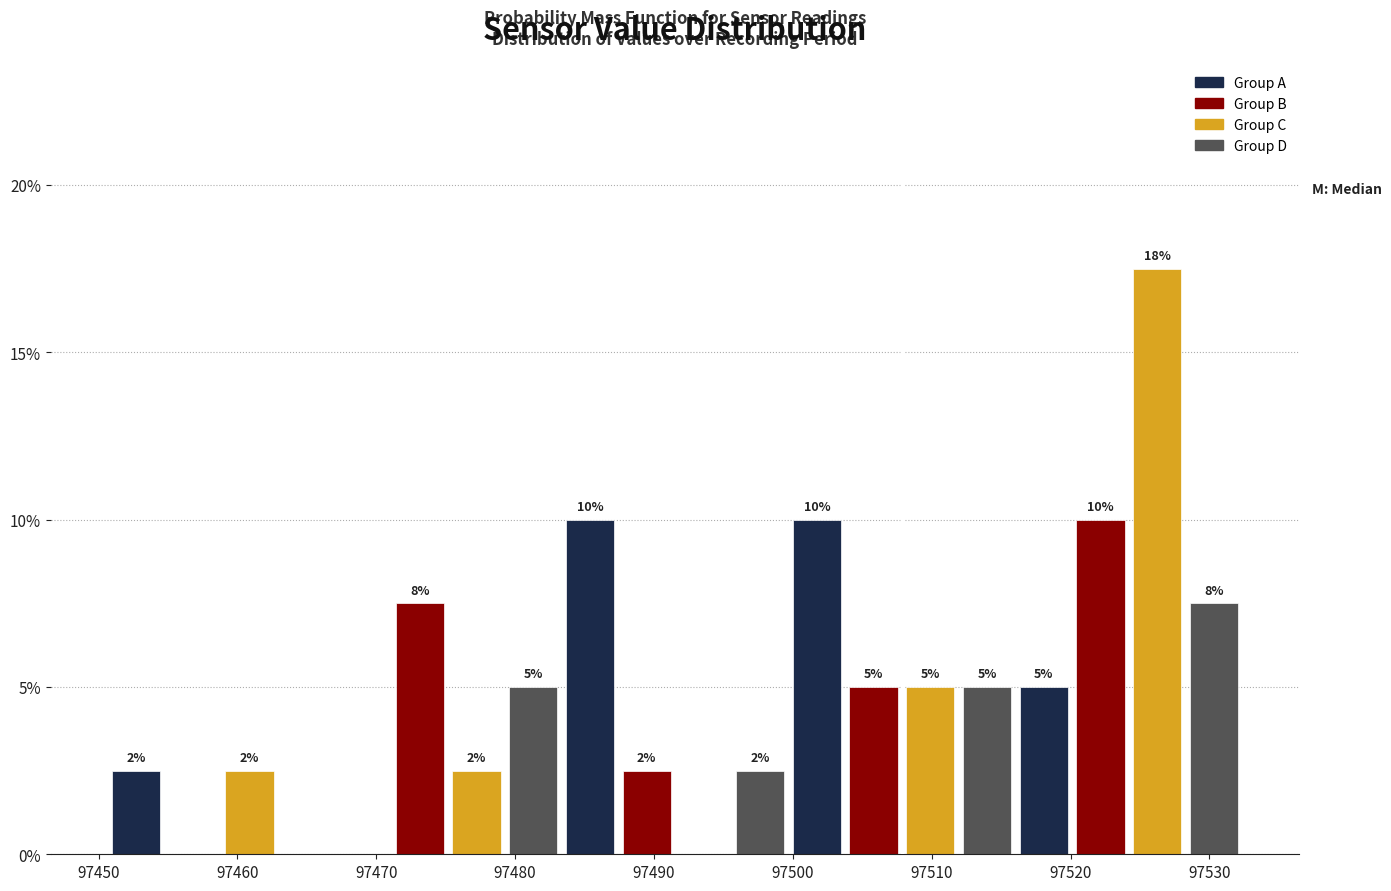

Over which range of the x-axis is the bar tallest?

97524 to 97528